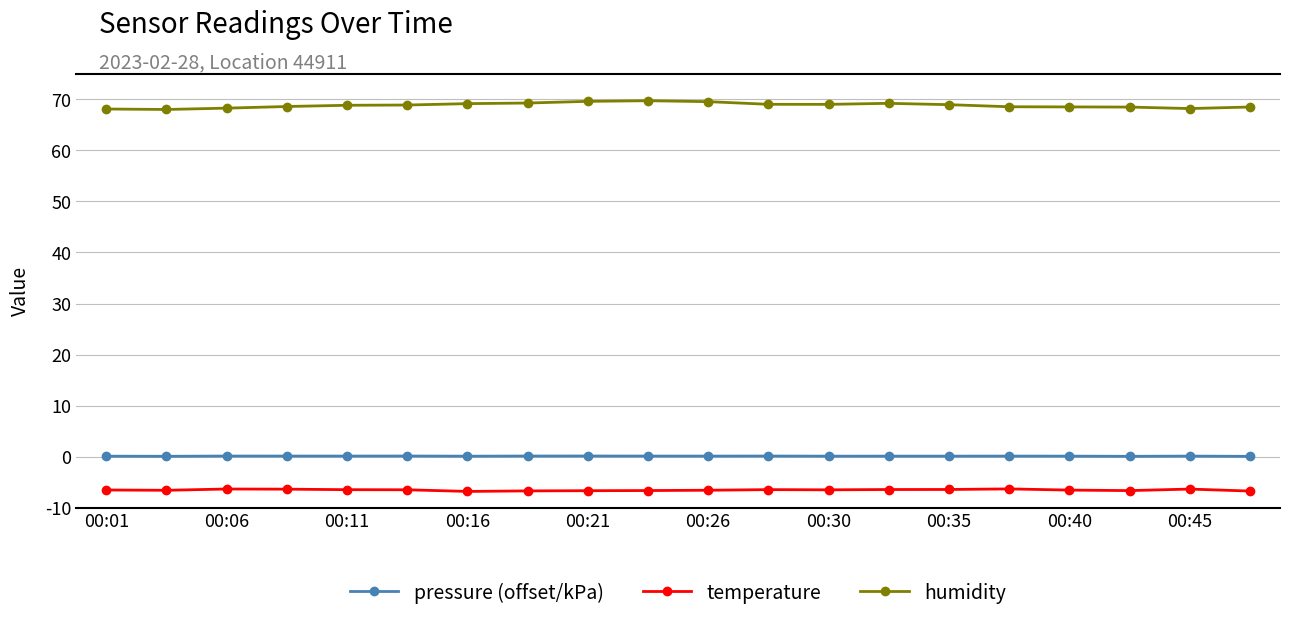

How many lines are shown in the chart?

3